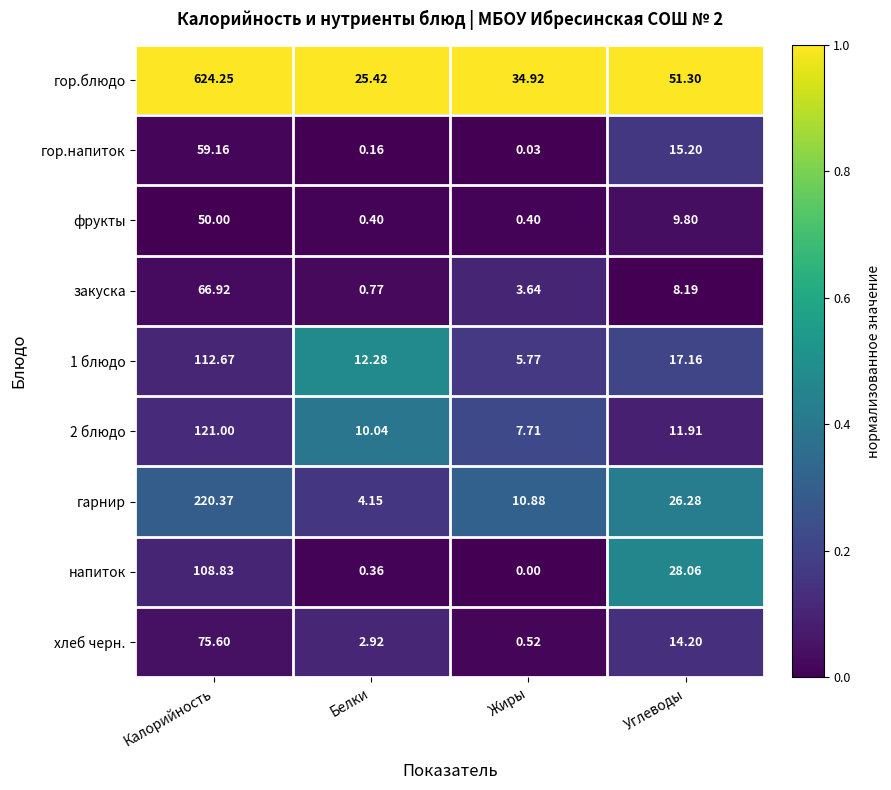

How many data points in гор.напиток are less than 15?

2